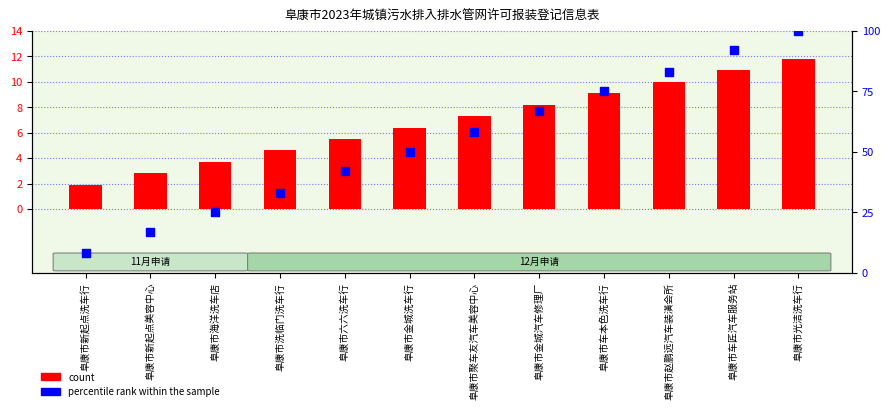

What are all the series names shown in the legend?

count, percentile rank within the sample